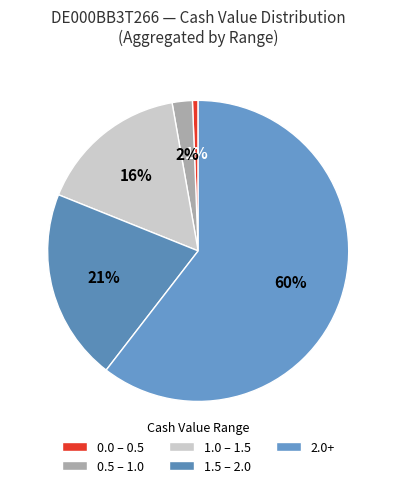

What is the smallest slice in the pie chart?

0.0 – 0.5